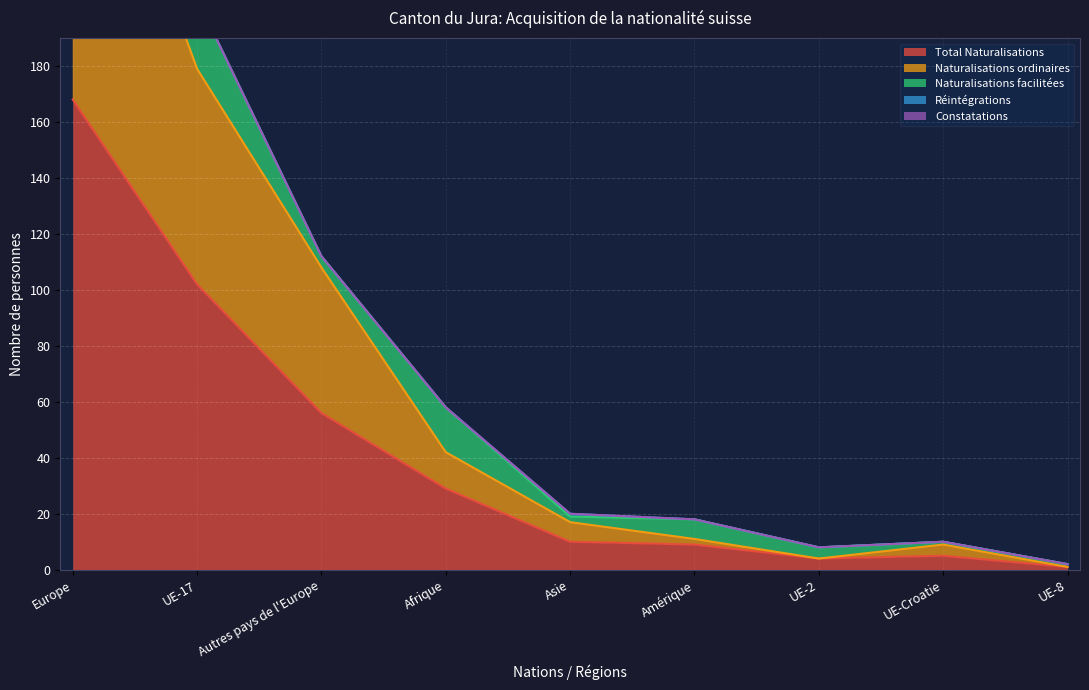

Reading right to left, list all the values displayed in this chart.

Total Naturalisations: 1	5	4	9	10	29	56	102	168
Naturalisations ordinaires: 0	4	0	2	7	13	52	77	133
Naturalisations facilitées: 1	1	4	7	2	16	4	25	35
Réintégrations: 0	0	0	0	1	0	0	0	0
Constatations: 0	0	0	0	0	0	0	0	0